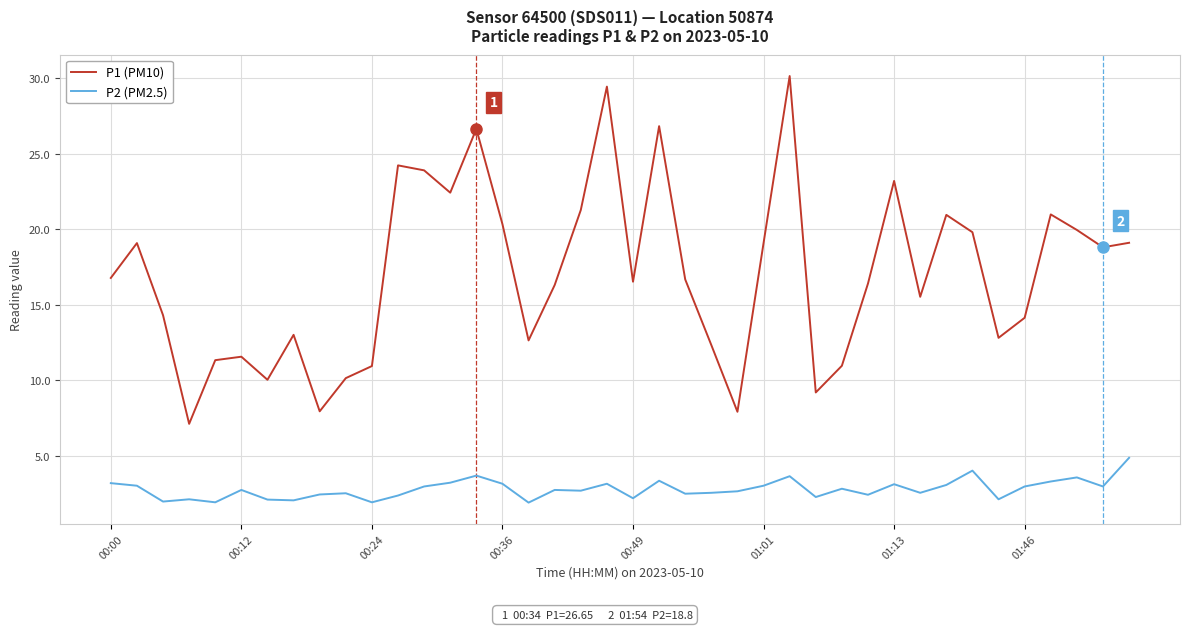

What are all the series names shown in the legend?

P1 (PM10), P2 (PM2.5)